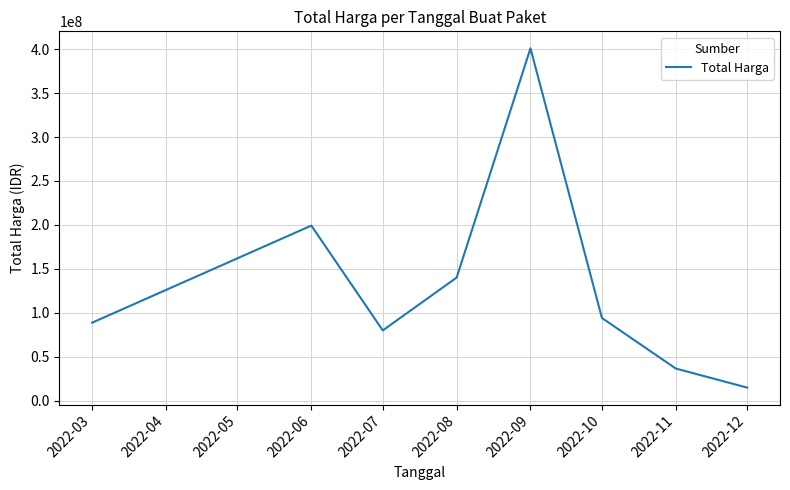

Reading right to left, transcribe all the data shown in this chart.

14750000.0	36471666.7	94028525.0	401039750.0	140025000.0	79875000.0	199200000.0	88711820.5